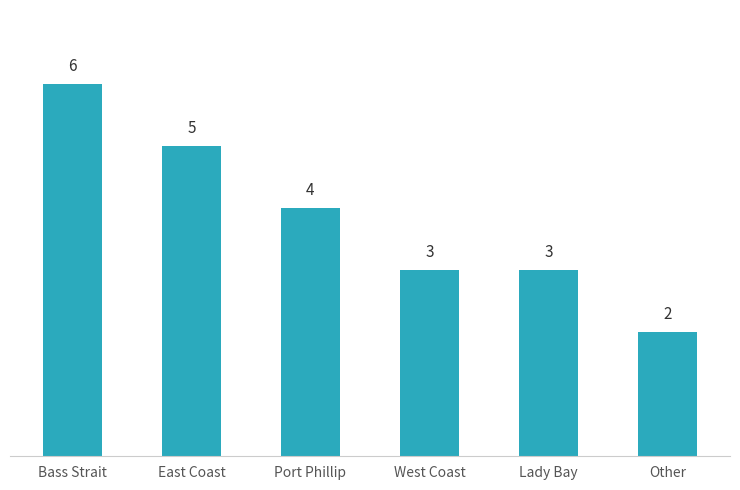

What is the ratio of the value at East Coast to the value at Port Phillip?

1.2